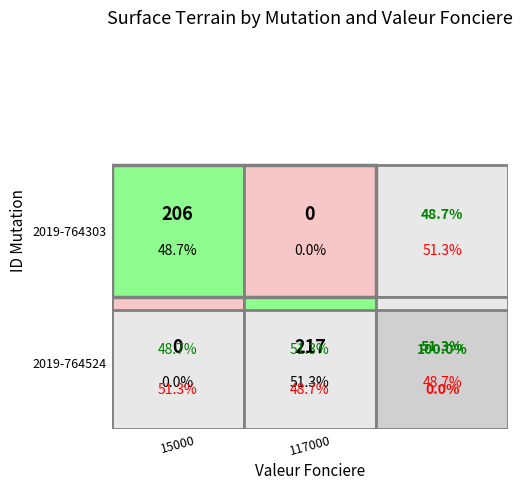

The value of 2019-764524 at 0 is -118. True or false?

False